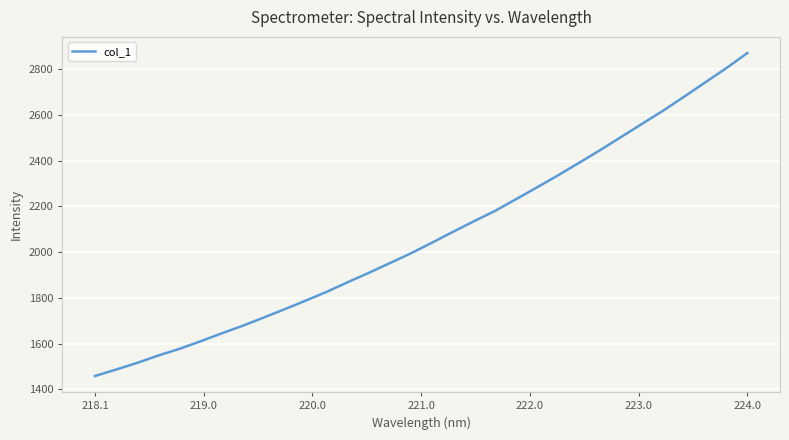

How many lines are shown in the chart?

1